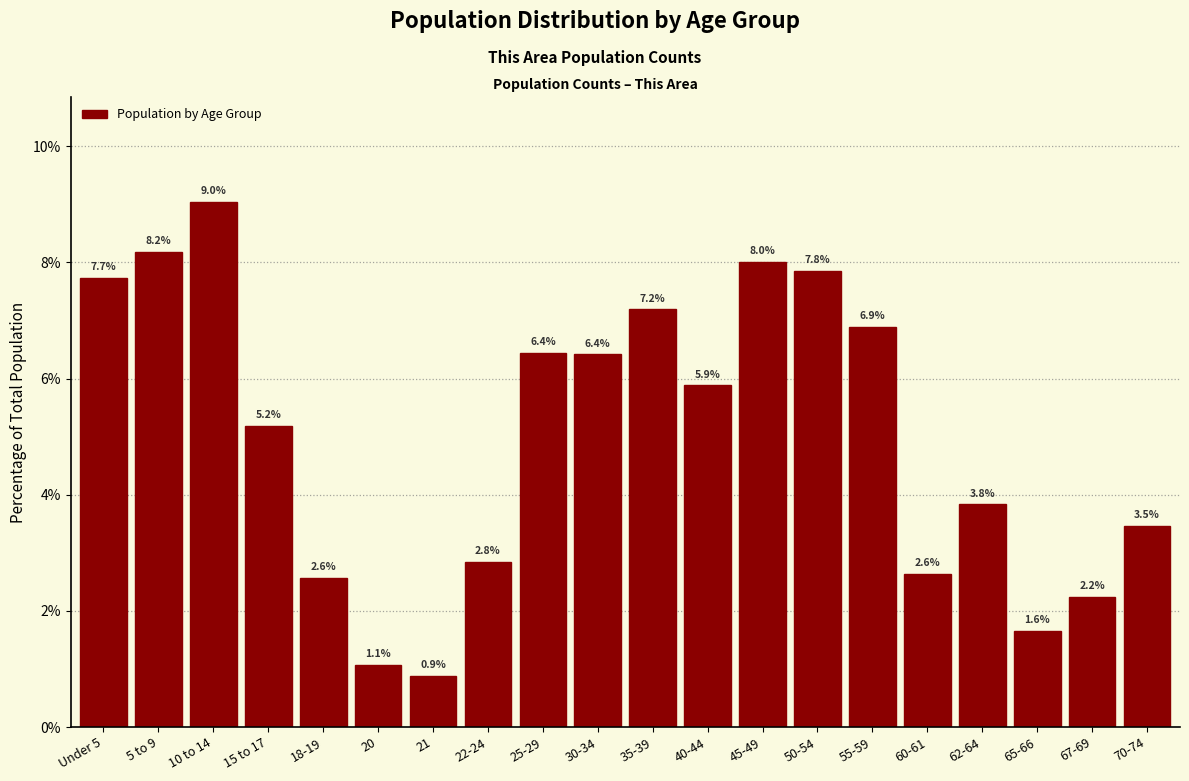

Reading left to right, what are all the values shown in this chart?

7.7	8.2	9.0	5.2	2.6	1.1	0.9	2.8	6.4	6.4	7.2	5.9	8.0	7.8	6.9	2.6	3.8	1.6	2.2	3.5